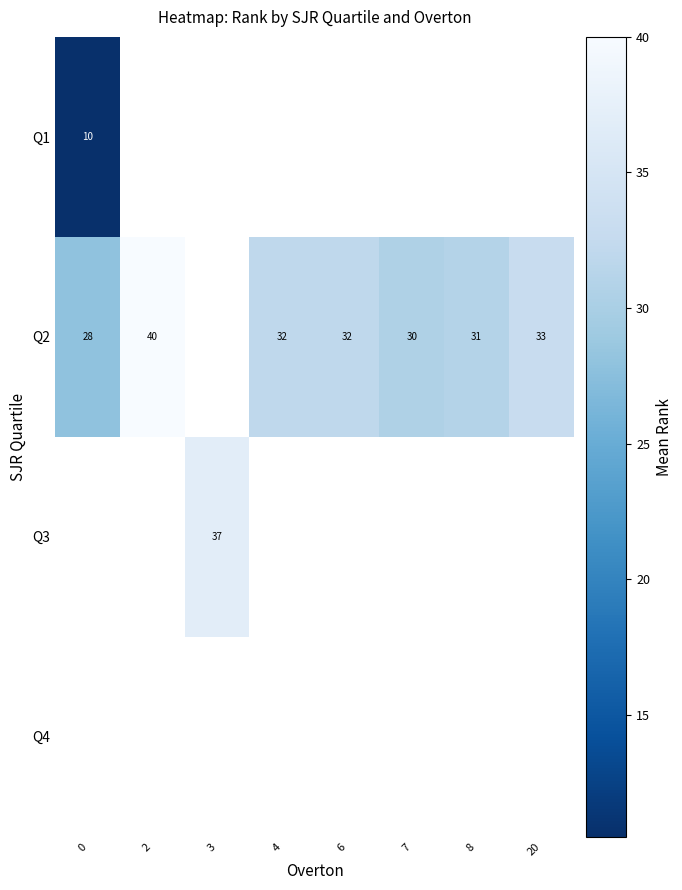

What is the difference between the Q2 values at 7 and 6?

2.0